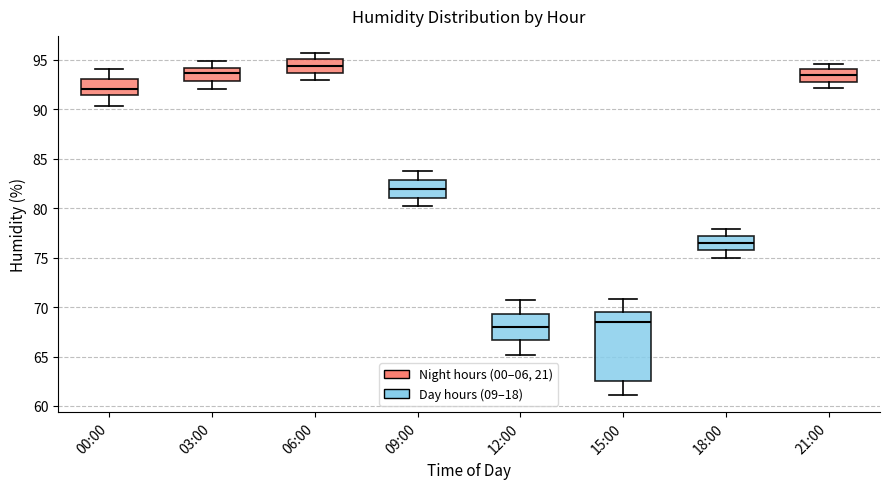

Reading left to right, transcribe this box plot: for each box, give where its median line is, the range the box spans, and where its two whiskers end, as read against the y-axis. The values are not printed on the chart, so give them approximately, as read against the axis.

00:00: median 92.0, box 91.5 to 93.0, whiskers 90.5 to 94.0
03:00: median 93.5, box 93.0 to 94.0, whiskers 92.0 to 95.0
06:00: median 94.5, box 93.5 to 95.0, whiskers 93.0 to 95.5
09:00: median 82.0, box 81.0 to 83.0, whiskers 80.0 to 84.0
12:00: median 68.0, box 66.5 to 69.5, whiskers 65.0 to 70.5
15:00: median 68.5, box 62.5 to 69.5, whiskers 61.0 to 71.0
18:00: median 76.5, box 75.5 to 77.0, whiskers 75.0 to 78.0
21:00: median 93.5, box 93.0 to 94.0, whiskers 92.0 to 94.5